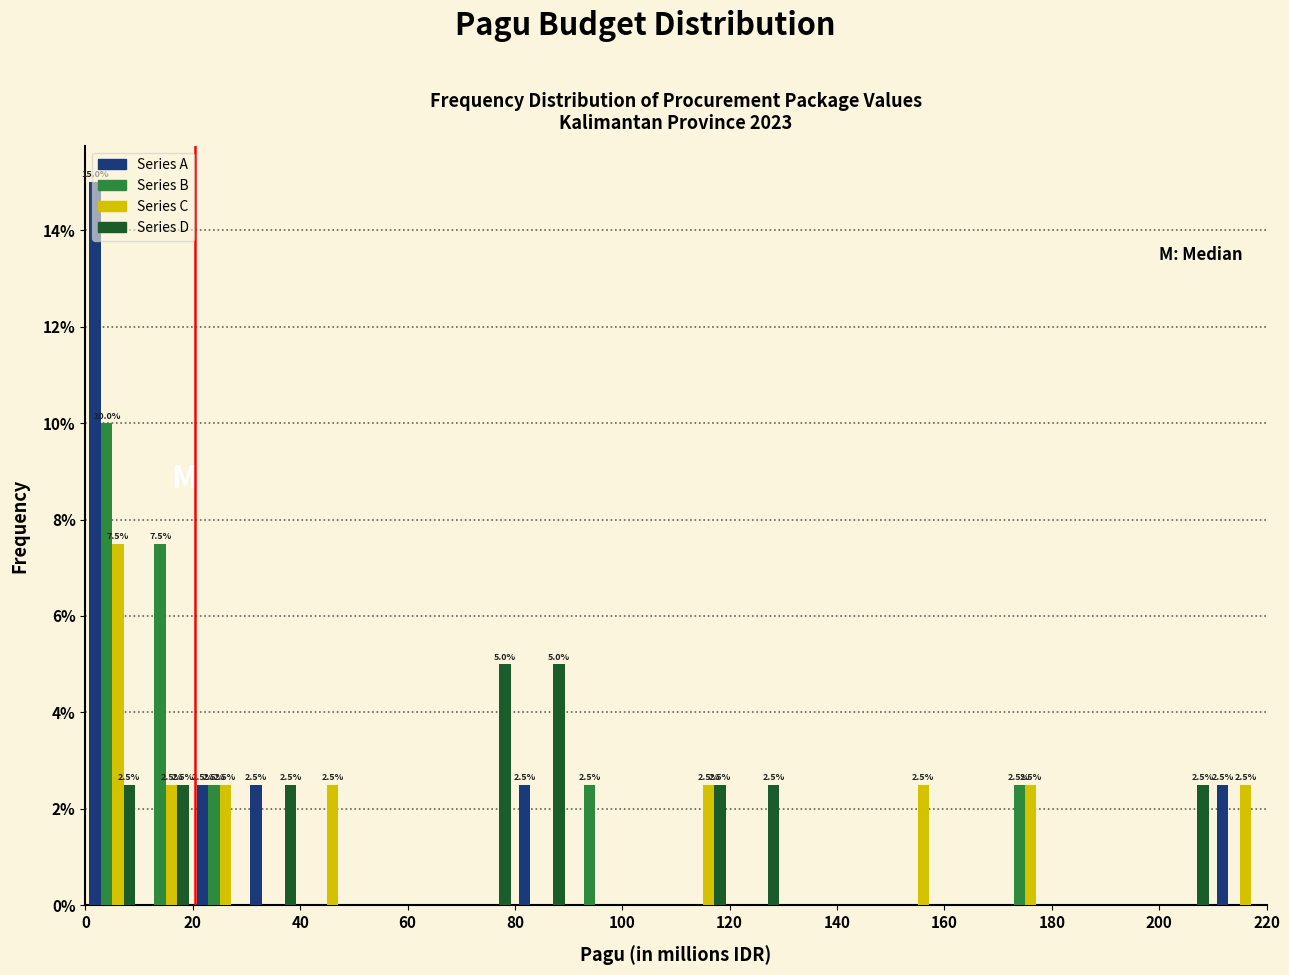

In the Series C series, which range on the x-axis has the tallest bar?

0 to 10